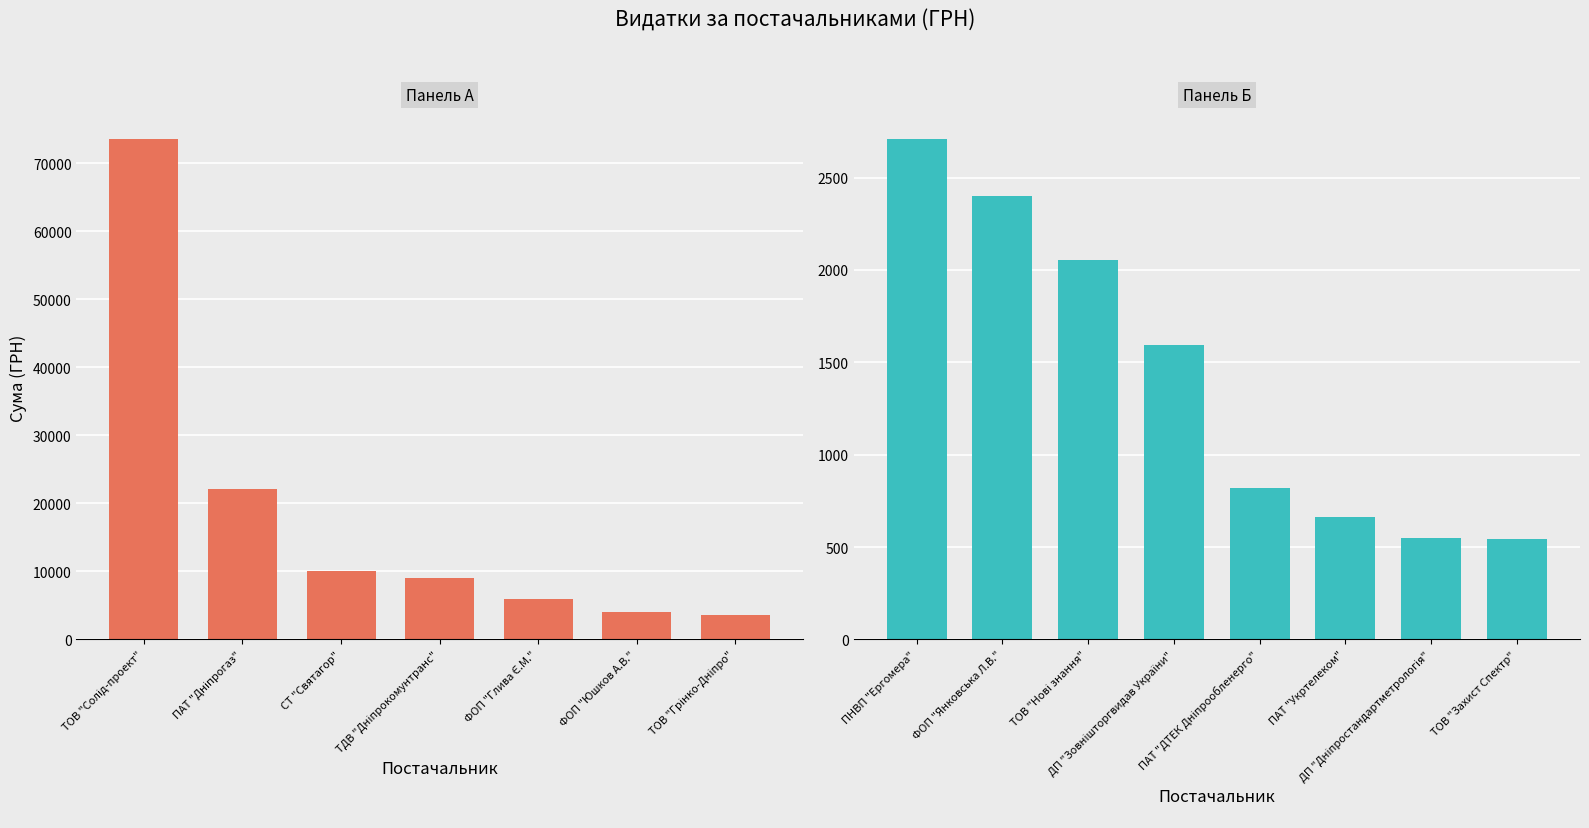

True or false: the data shows 263.5 at ПАТ "Укртелеком".

False